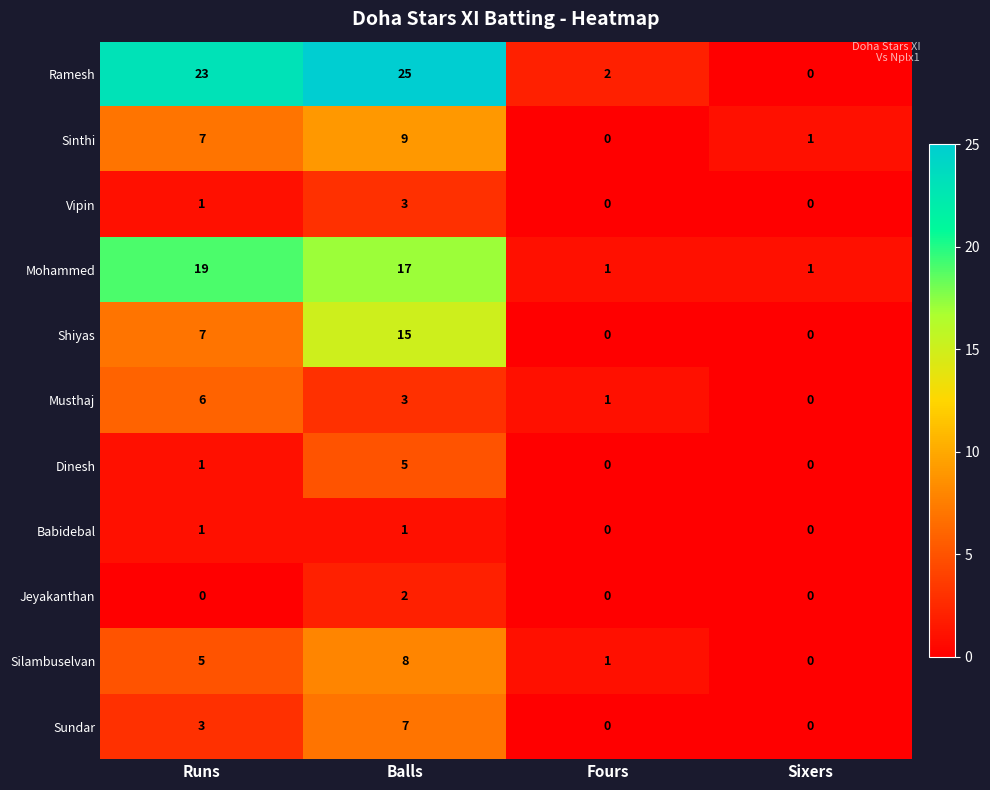

At which category is the sum across all series the highest?

Balls